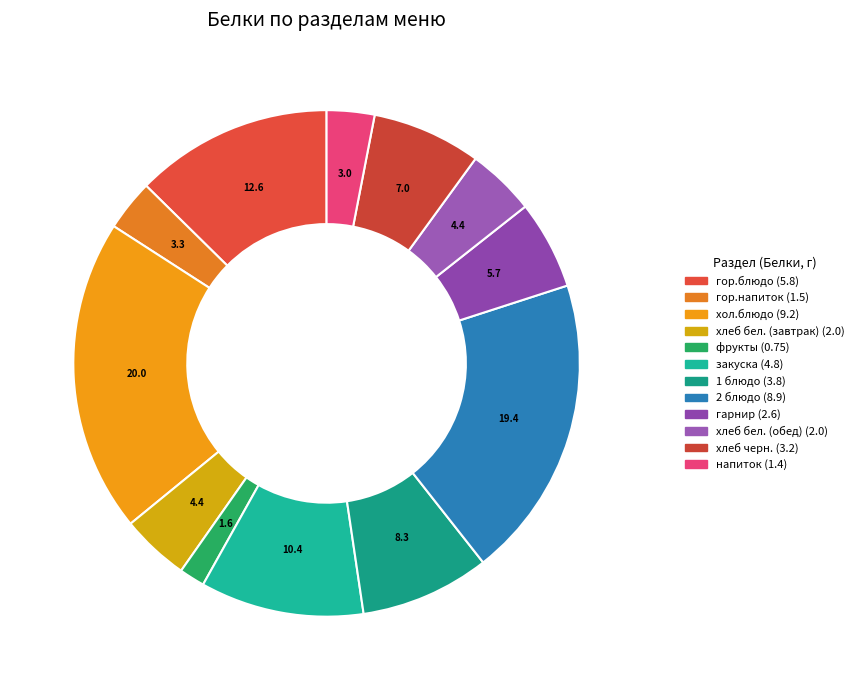

How many segments does this pie chart have?

12